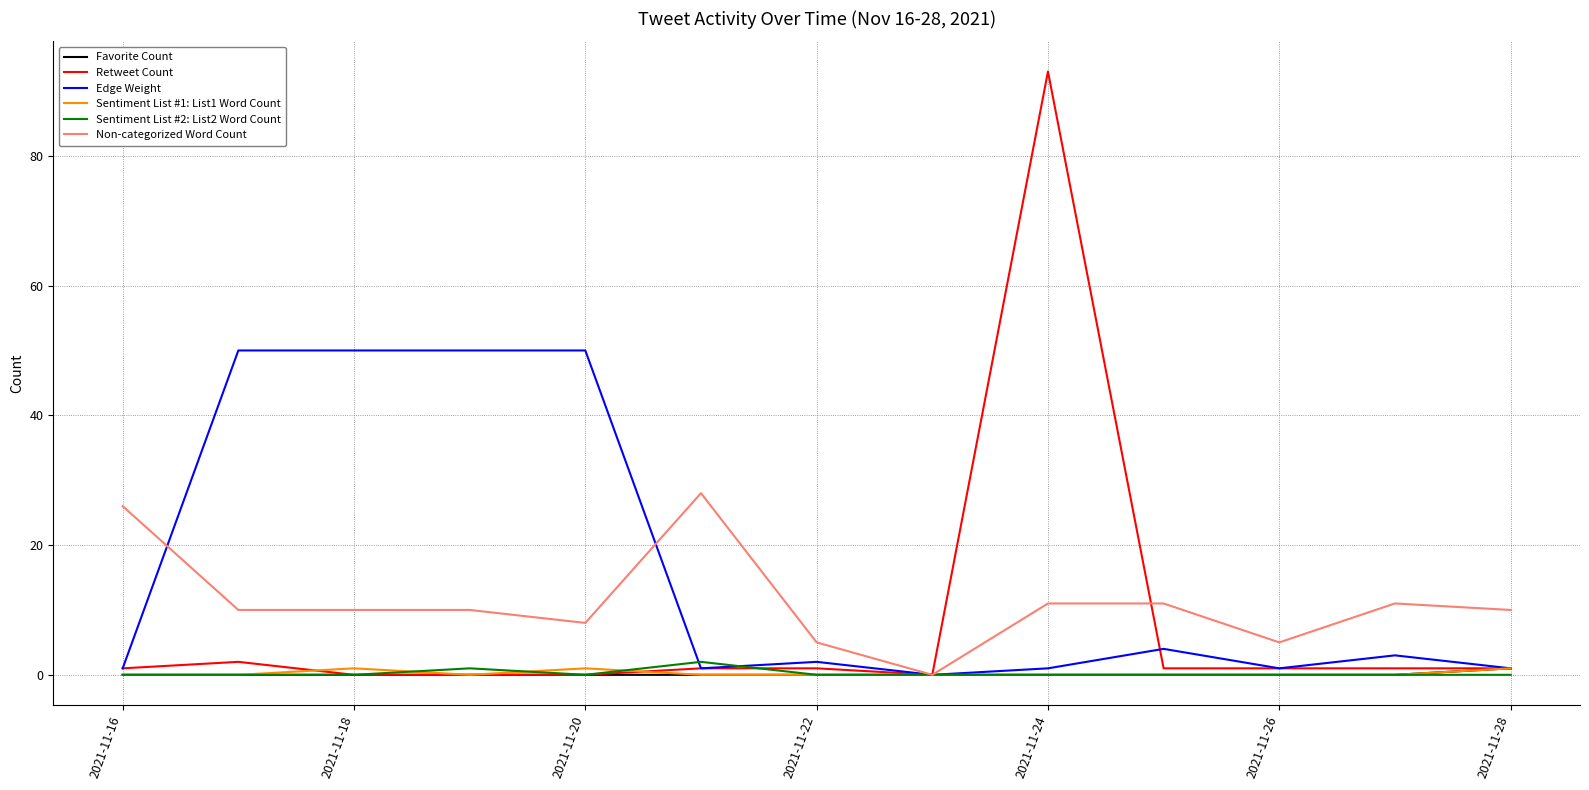

Which series has the largest total across all categories?

Edge Weight